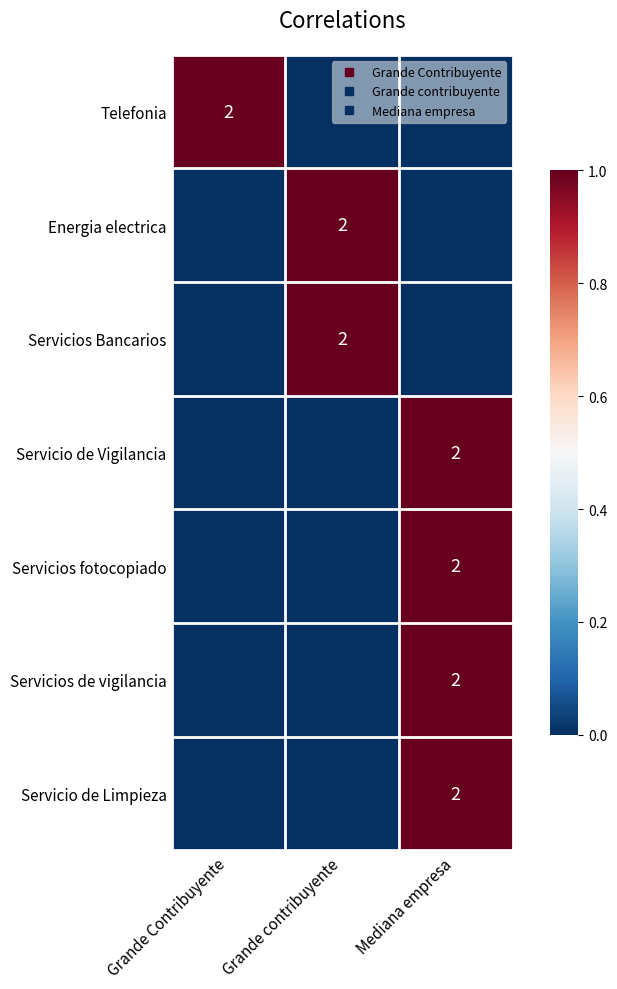

How many values in the Energia electrica series exceed 0?

1